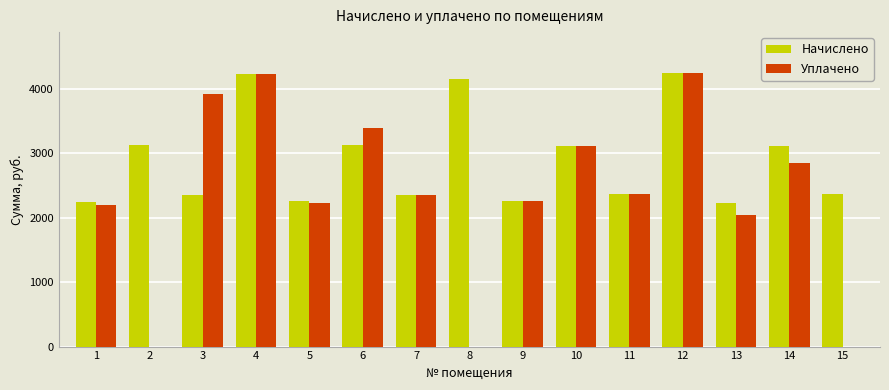

Are the bars horizontal?

No